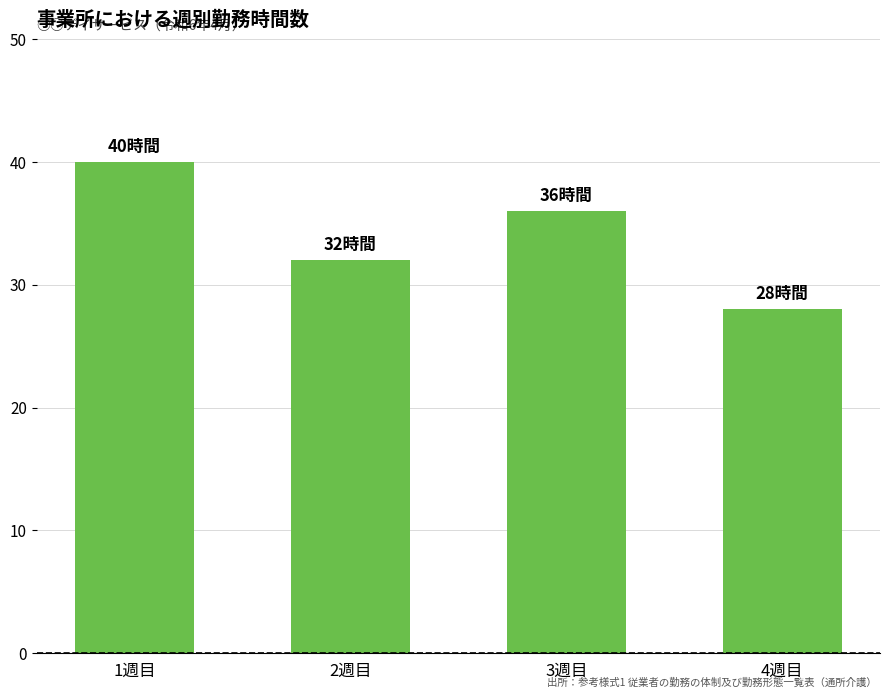

What is the change in value from 3週目 to 4週目?

-8